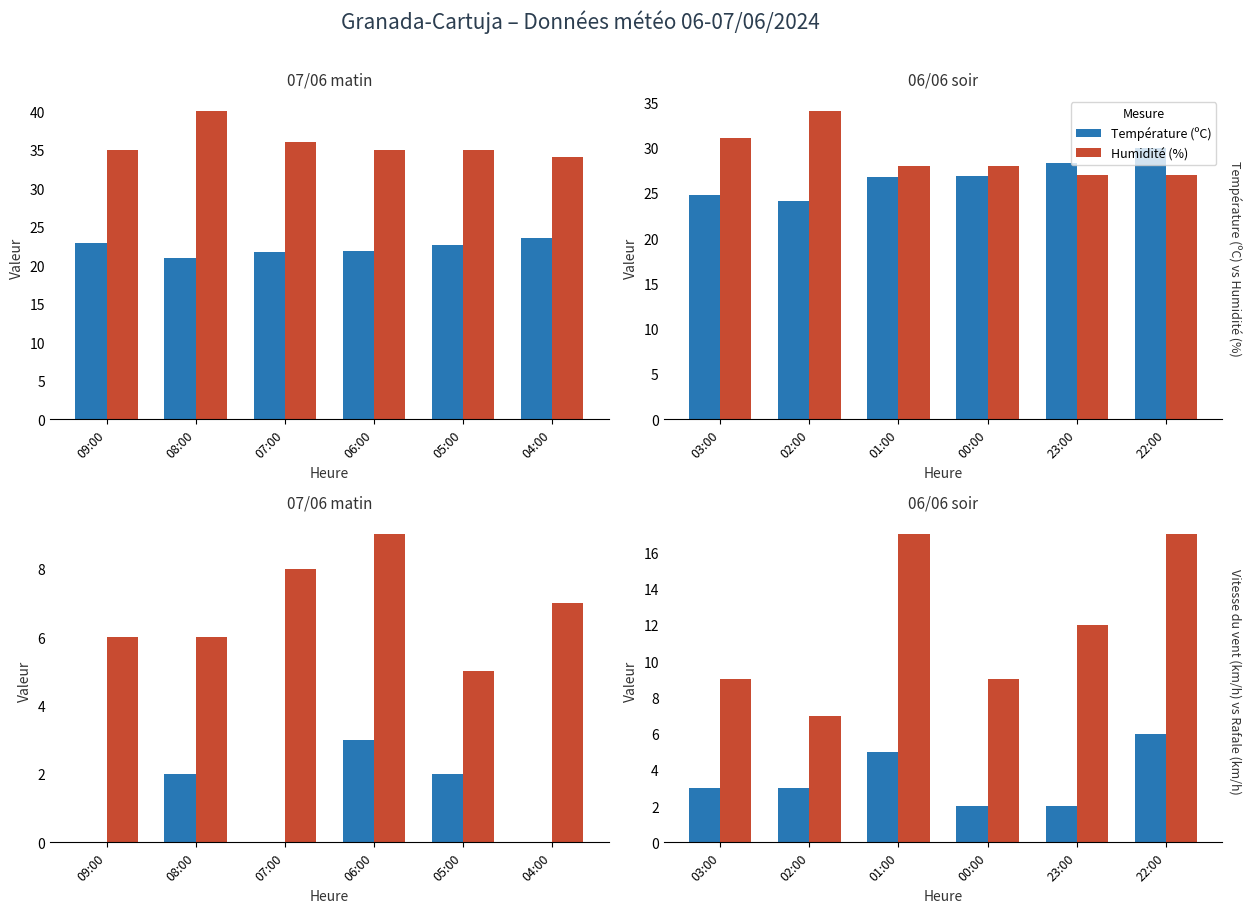

What is the value of the Humidité (%) bar at the 2nd from the left?

34.0